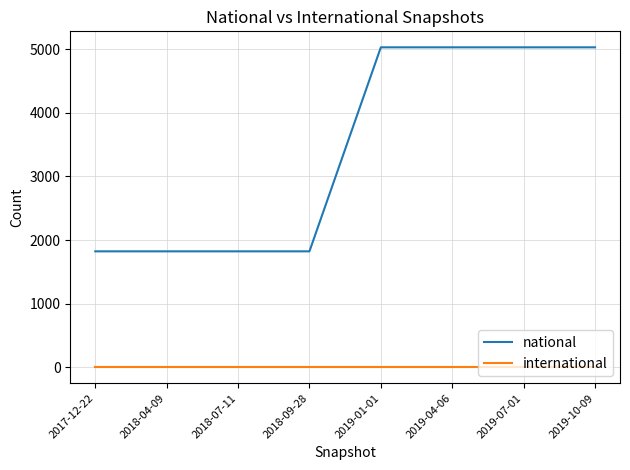

What value does the national series have at 2018-07-11?

1822